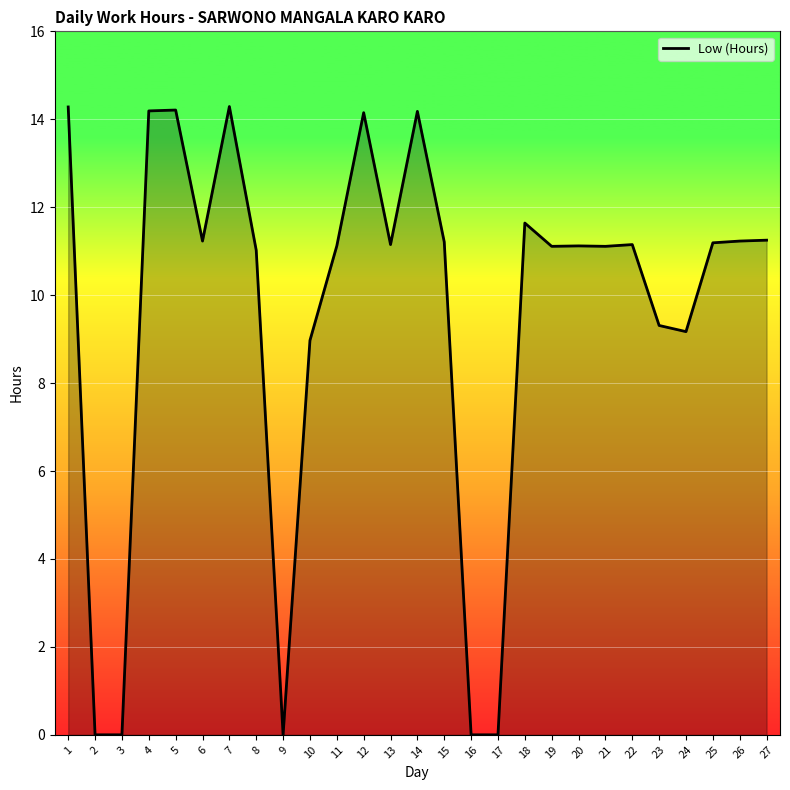

What is the change in value from 1 to 2?

-14.3